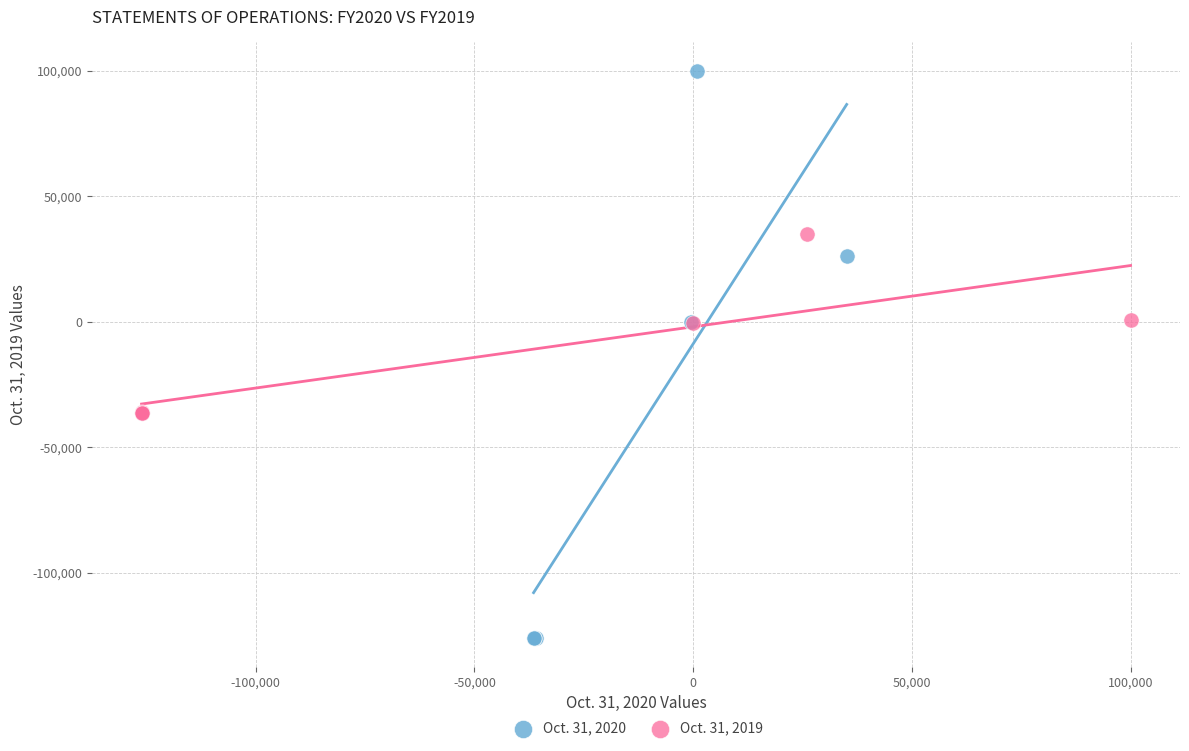

Which series reaches the minimum Y coordinate?

Oct. 31, 2020